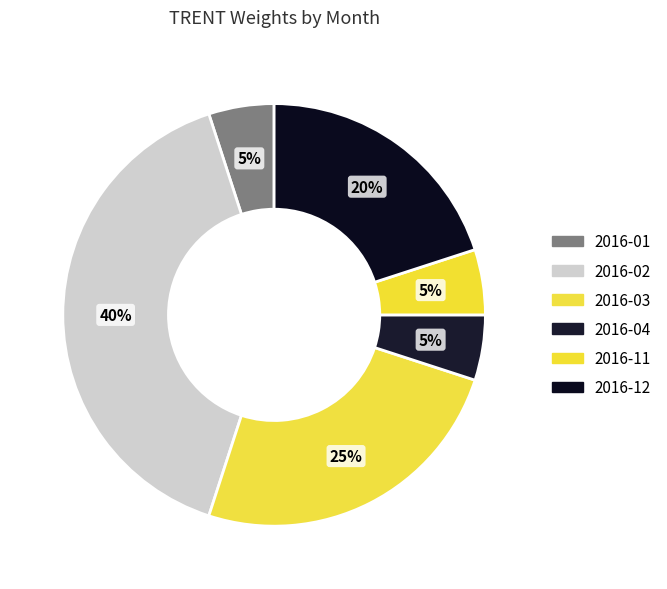

Count the number of slices in the pie.

6